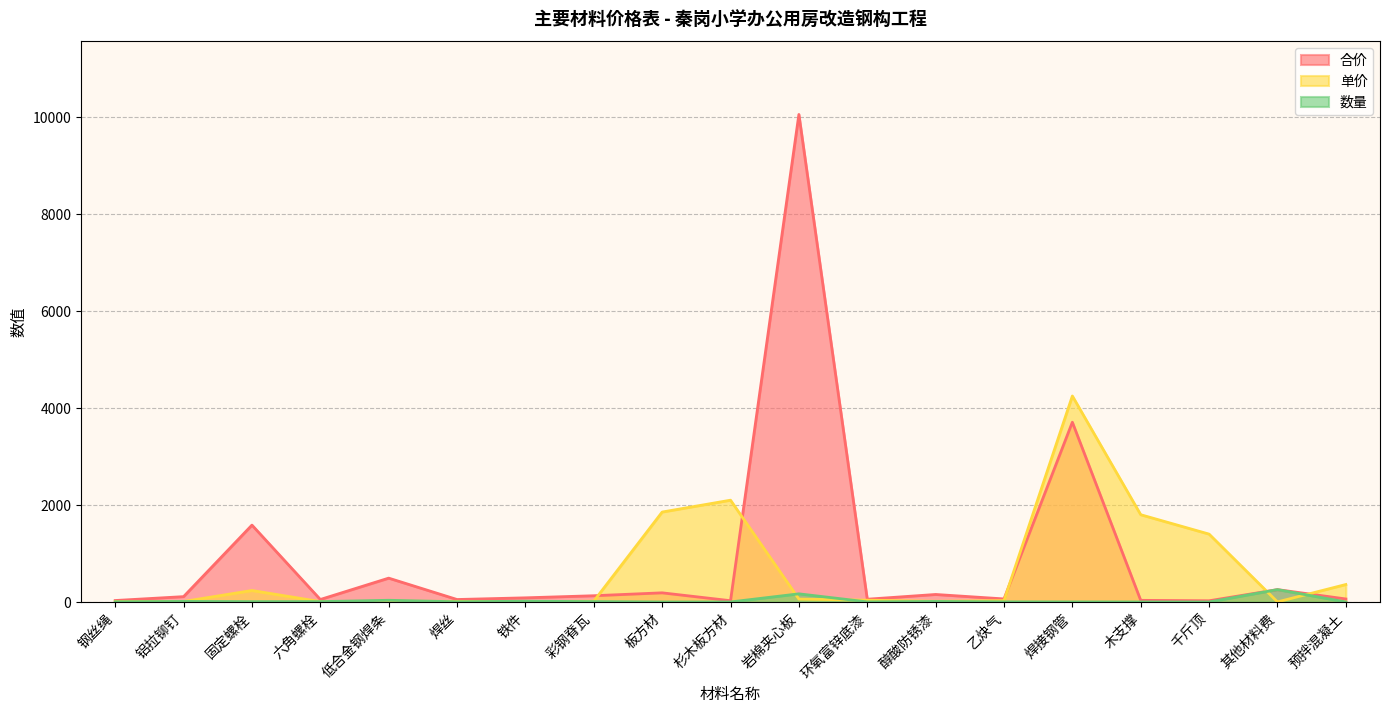

Does the chart display data point markers on the line(s)?

No